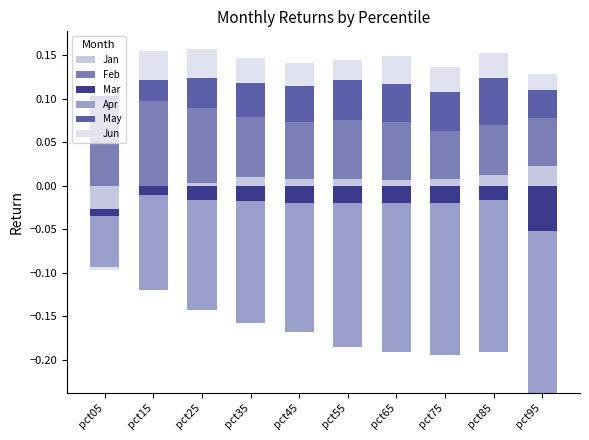

Reading left to right, list all the values displayed in this chart.

Jan: 0.0	0.0	0.0	0.0	0.0	0.0	0.0	0.0	0.0	0.0
Feb: 0.1	0.1	0.1	0.1	0.1	0.1	0.1	0.1	0.1	0.1
Mar: 0.0	0.0	0.0	0.0	0.0	0.0	0.0	0.0	0.0	0.0
Apr: 0.0	0.0	0.0	0.0	0.0	0.0	0.0	0.0	0.0	0.0
May: 0.0	0.0	0.0	0.0	0.0	0.0	0.0	0.0	0.1	0.0
Jun: 0.0	0.0	0.0	0.0	0.0	0.0	0.0	0.0	0.0	0.0